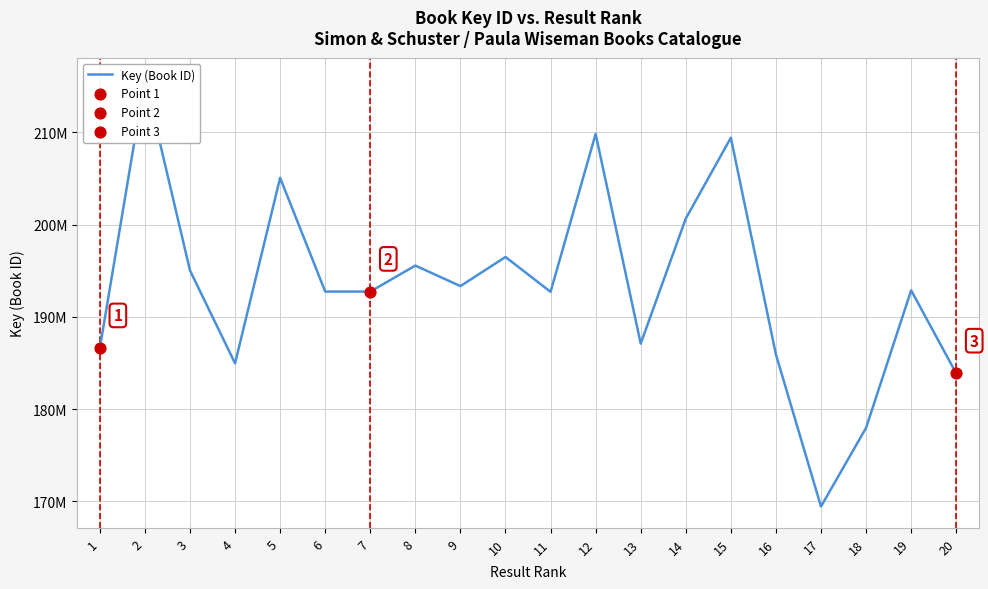

Approximately how many times larger is the value at 10 compared to 20?

1.1